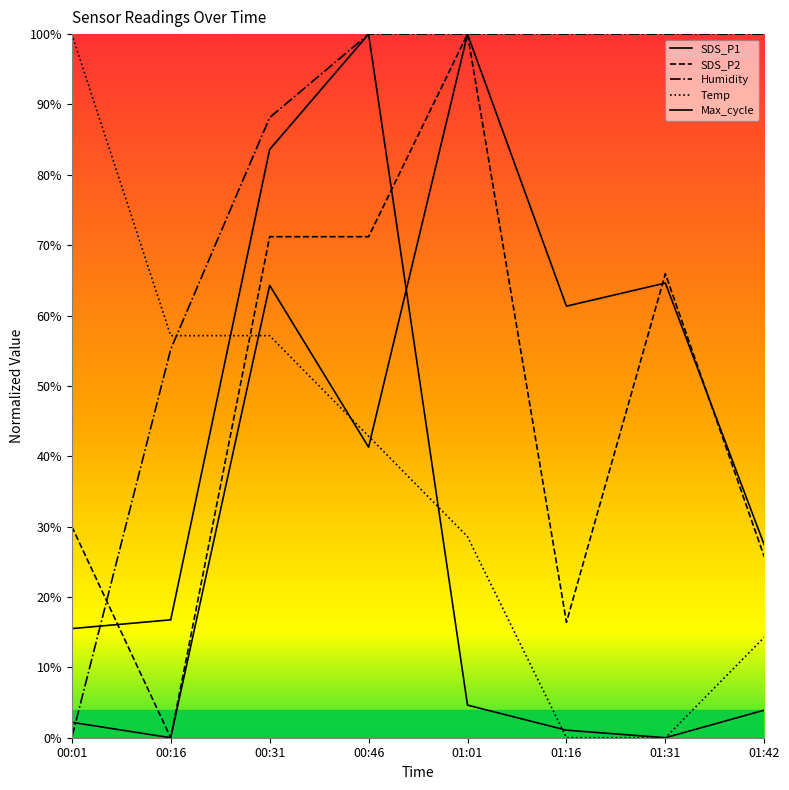

How many lines are shown in the chart?

5